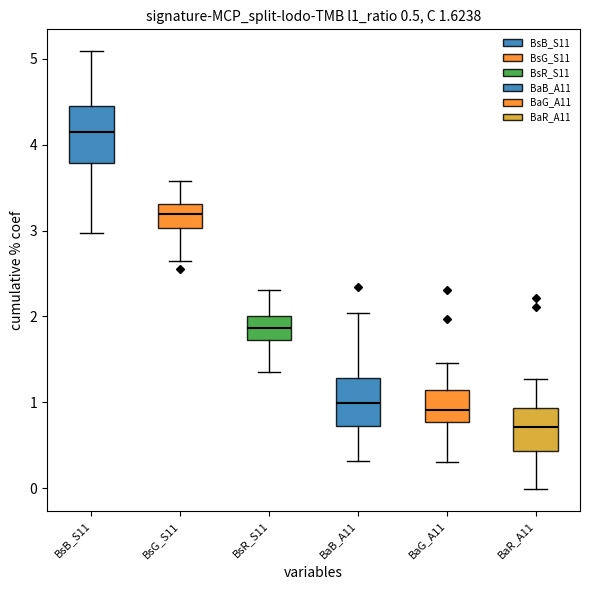

Which box's median line is the lowest?

BaR_A11